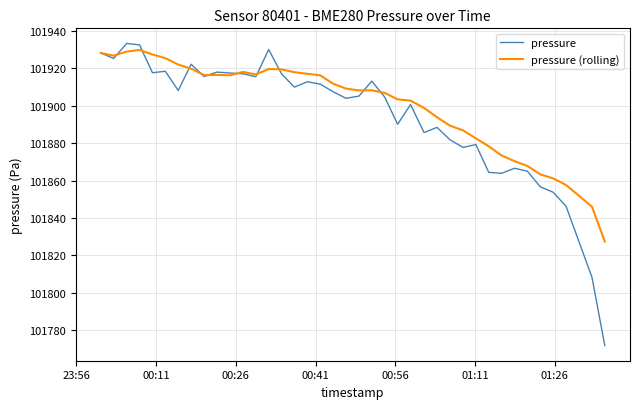

Which series has the largest range (max minus min)?

pressure